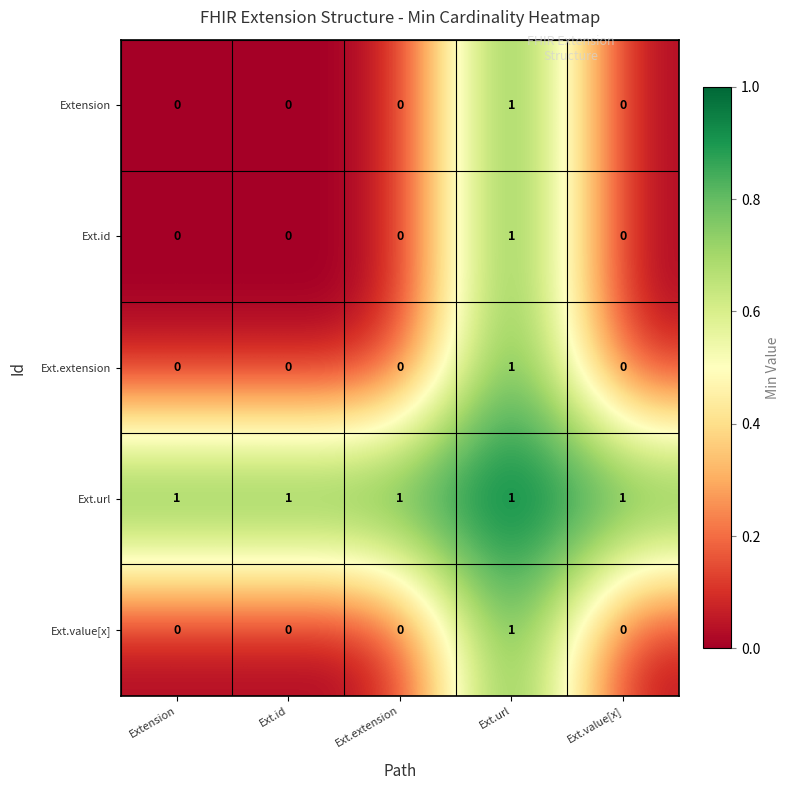

How many data points does each series have?

5